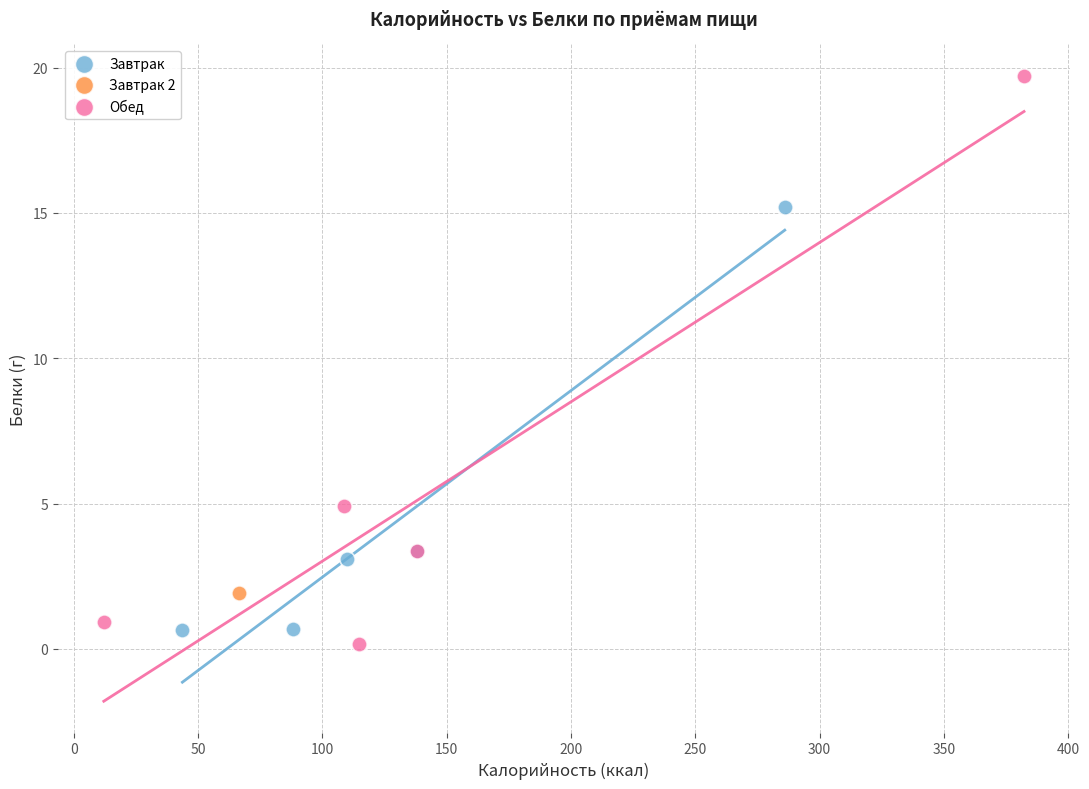

What are all the series names shown in the legend?

Завтрак, Завтрак 2, Обед